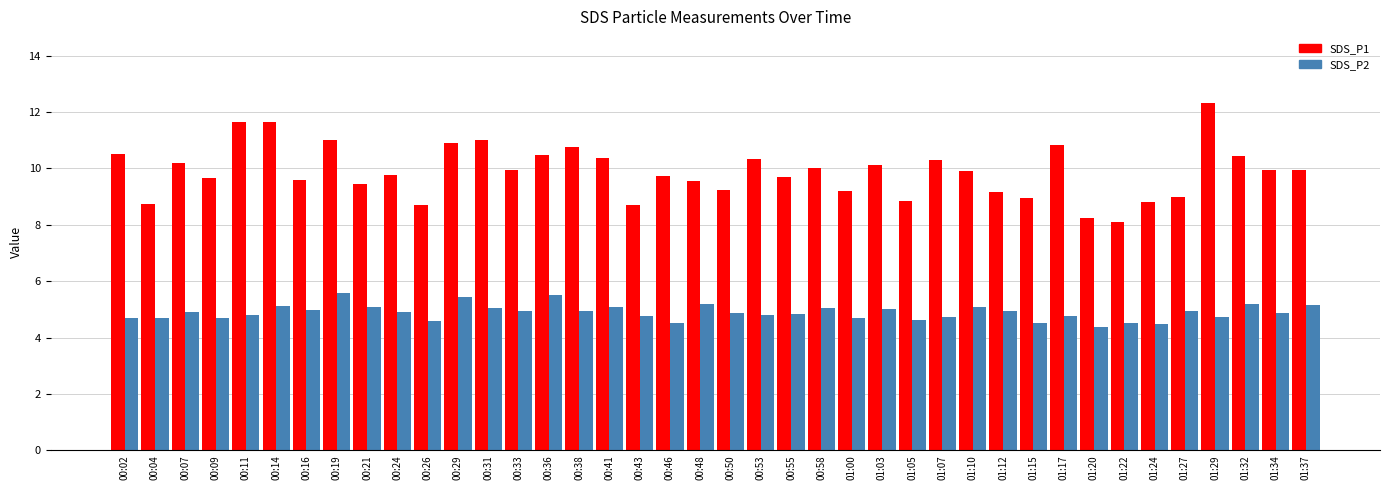

Which category has the lowest value in the SDS_P1 series?

01:22